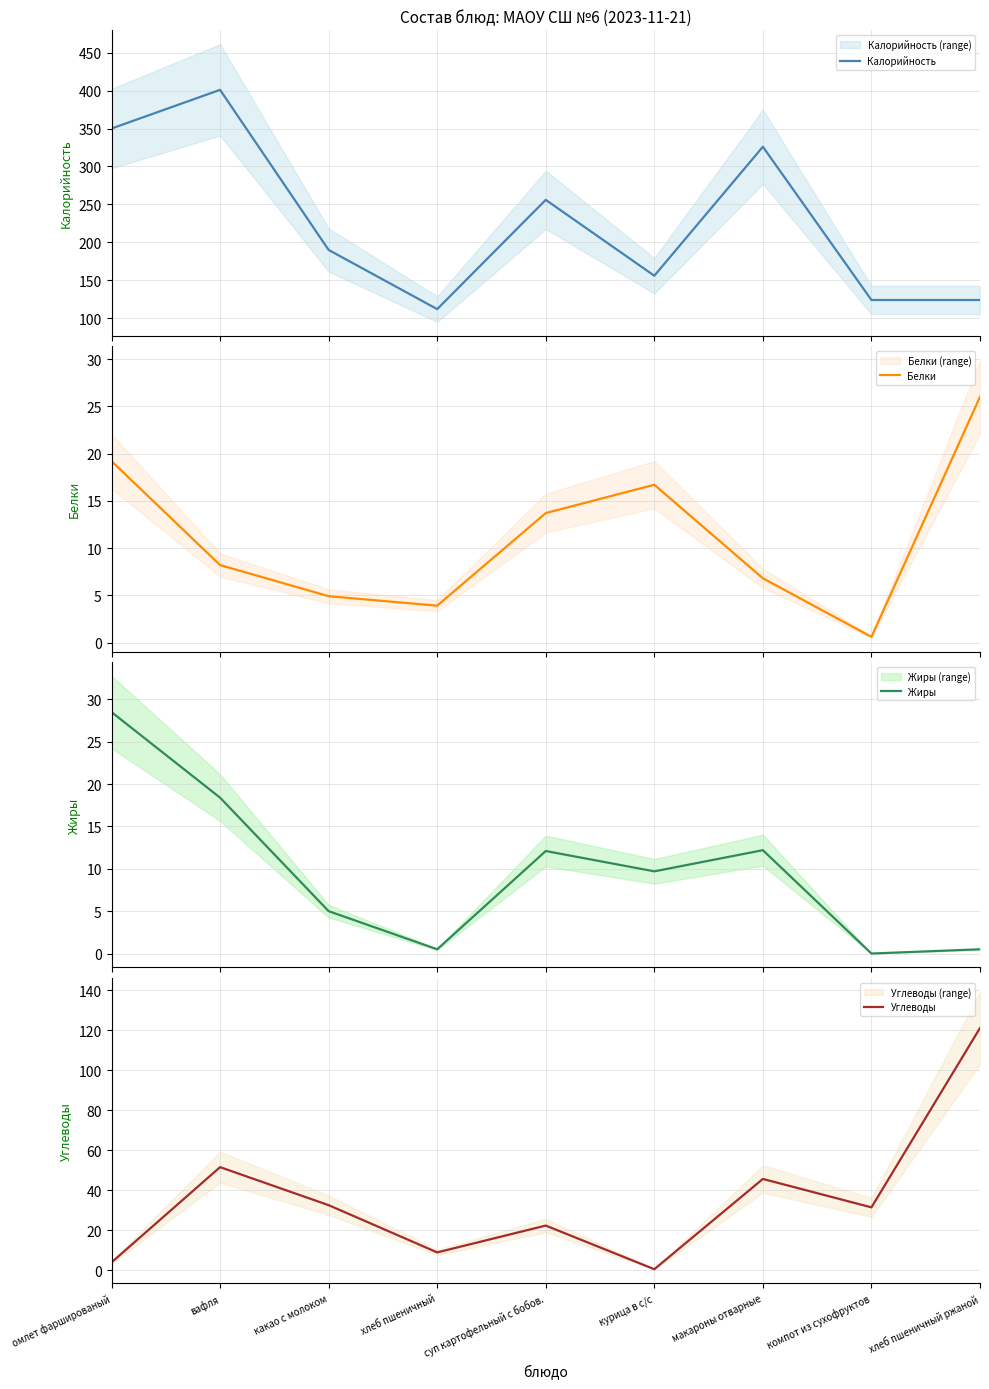

What is the difference between the maximum and minimum values in the Белки series?

25.4